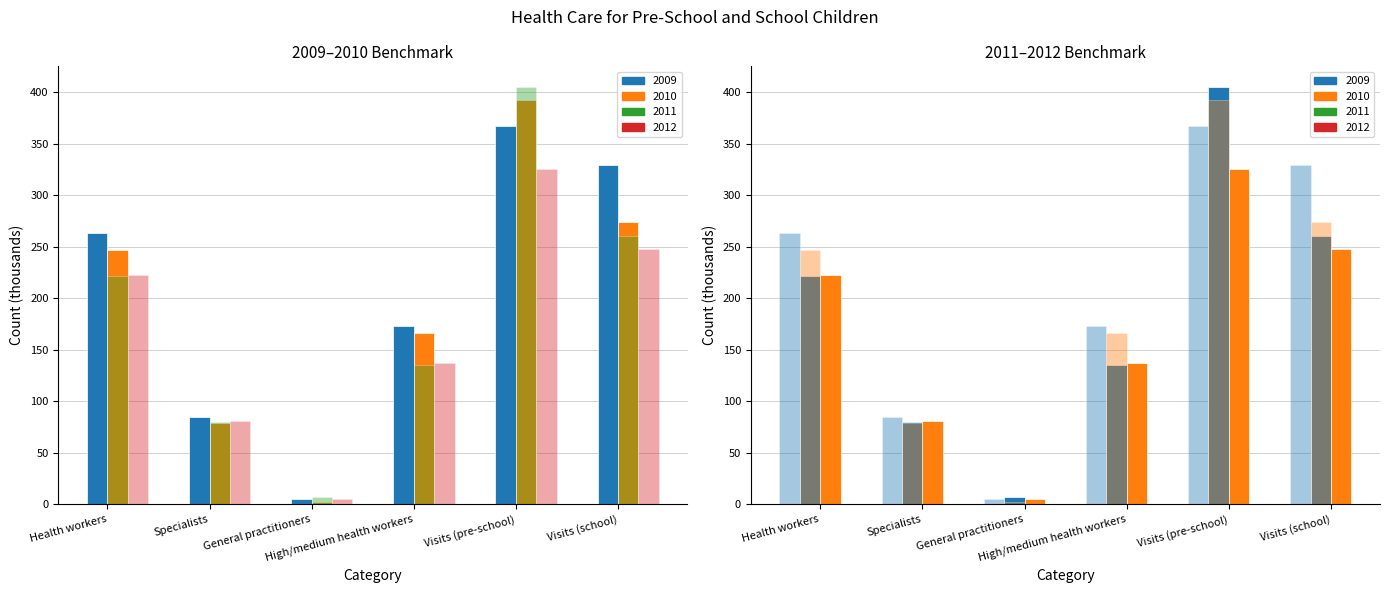

What is the sum of the 2009 values at General practitioners and Visits (pre-school)?

372